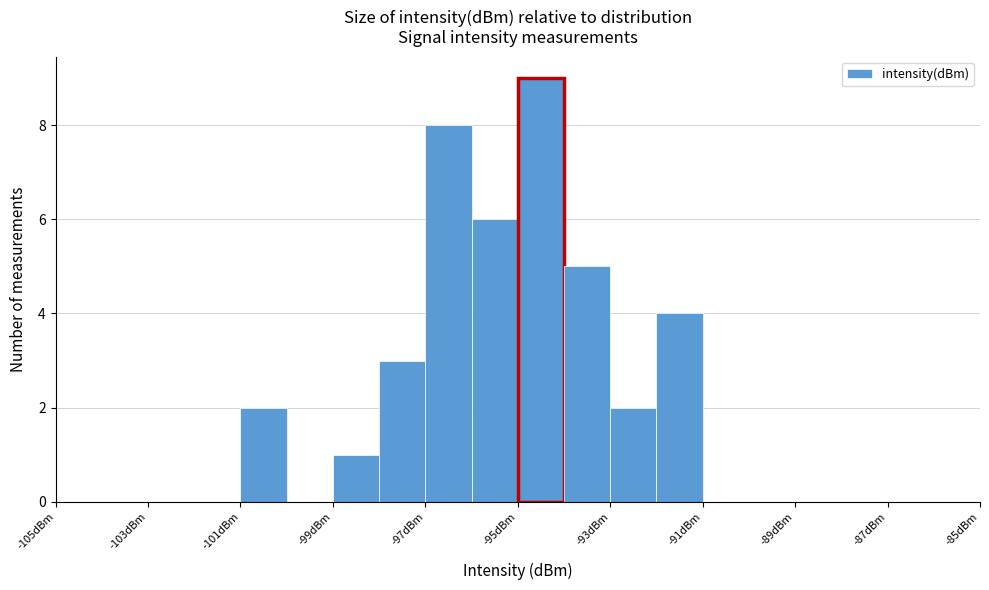

How tall is the bar that spans -95 to -94 on the x-axis? The values are not printed on the chart, so give them approximately, as read against the axis.

9